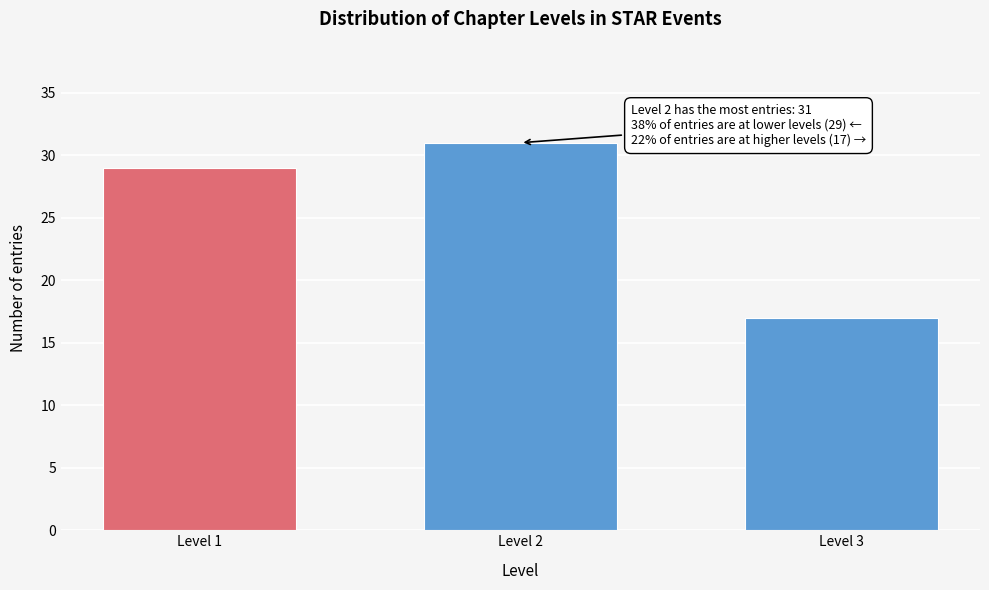

Reading left to right, transcribe all the data shown in this chart.

29	31	17